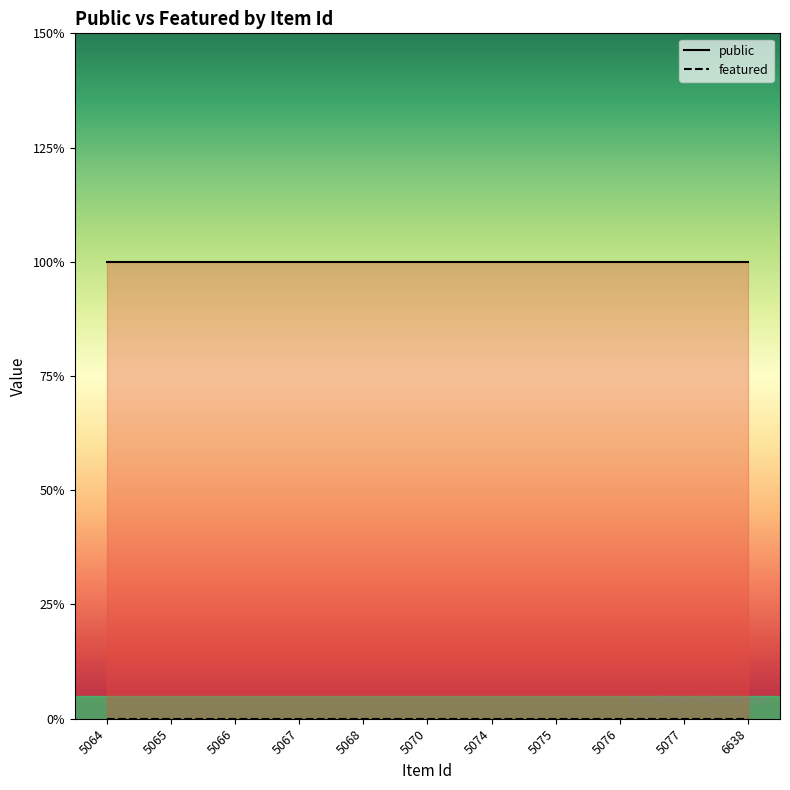

Reading left to right, extract all data points from this chart.

public: 5064=1	5065=1	5066=1	5067=1	5068=1	5070=1	5074=1	5075=1	5076=1	5077=1	6638=1
featured: 5064=0	5065=0	5066=0	5067=0	5068=0	5070=0	5074=0	5075=0	5076=0	5077=0	6638=0